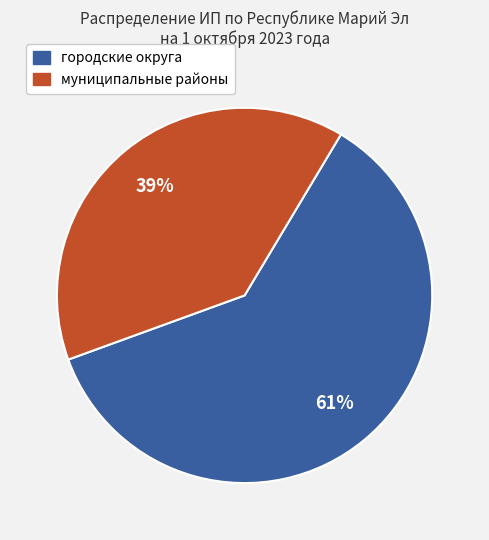

Count the number of slices in the pie.

2